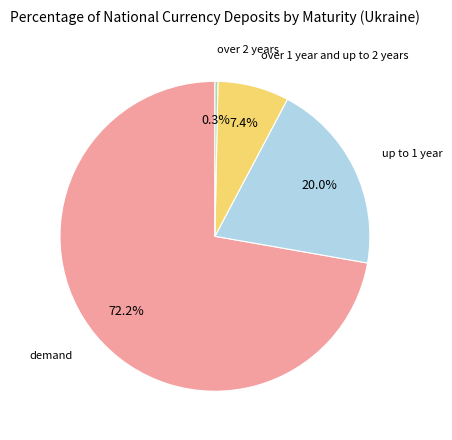

To the nearest percent, what is the average slice percentage?

25%